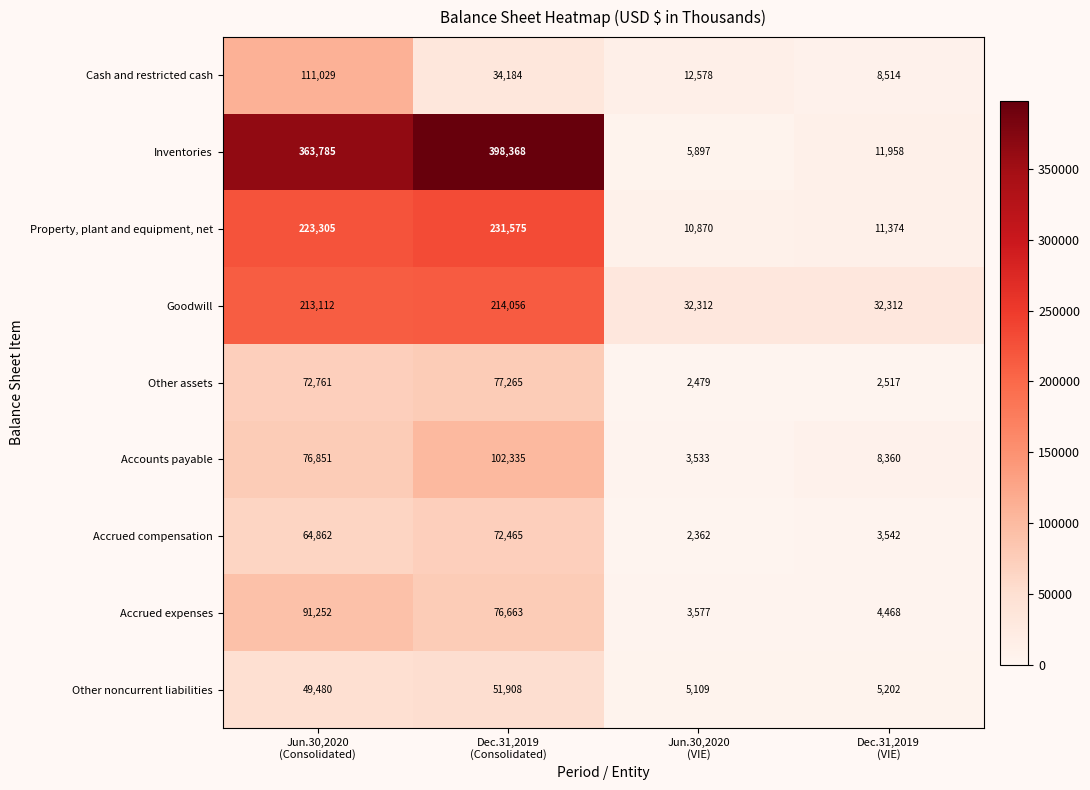

Which series has the largest total across all categories?

Inventories